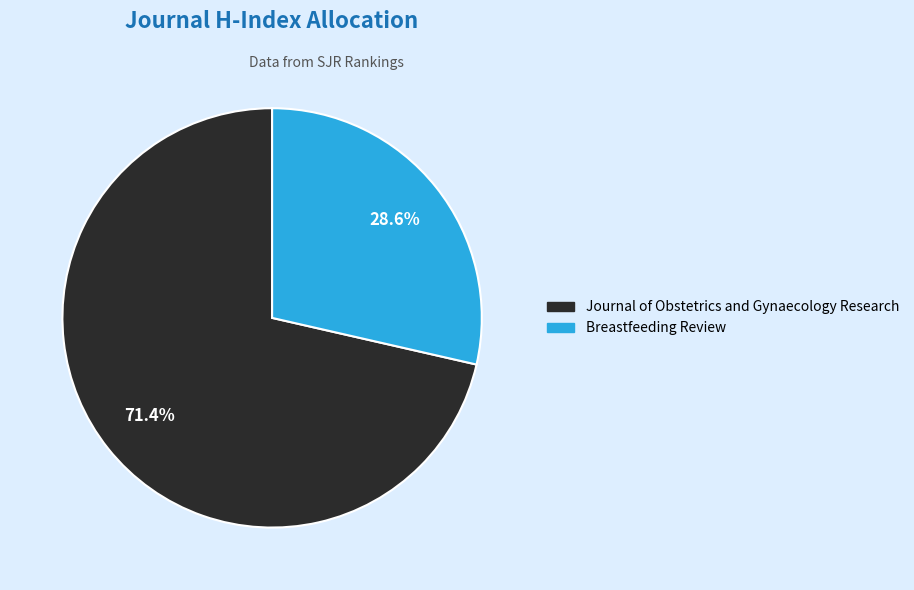

Is the sum of Breastfeeding Review and Journal of Obstetrics and Gynaecology Research greater than half?

Yes